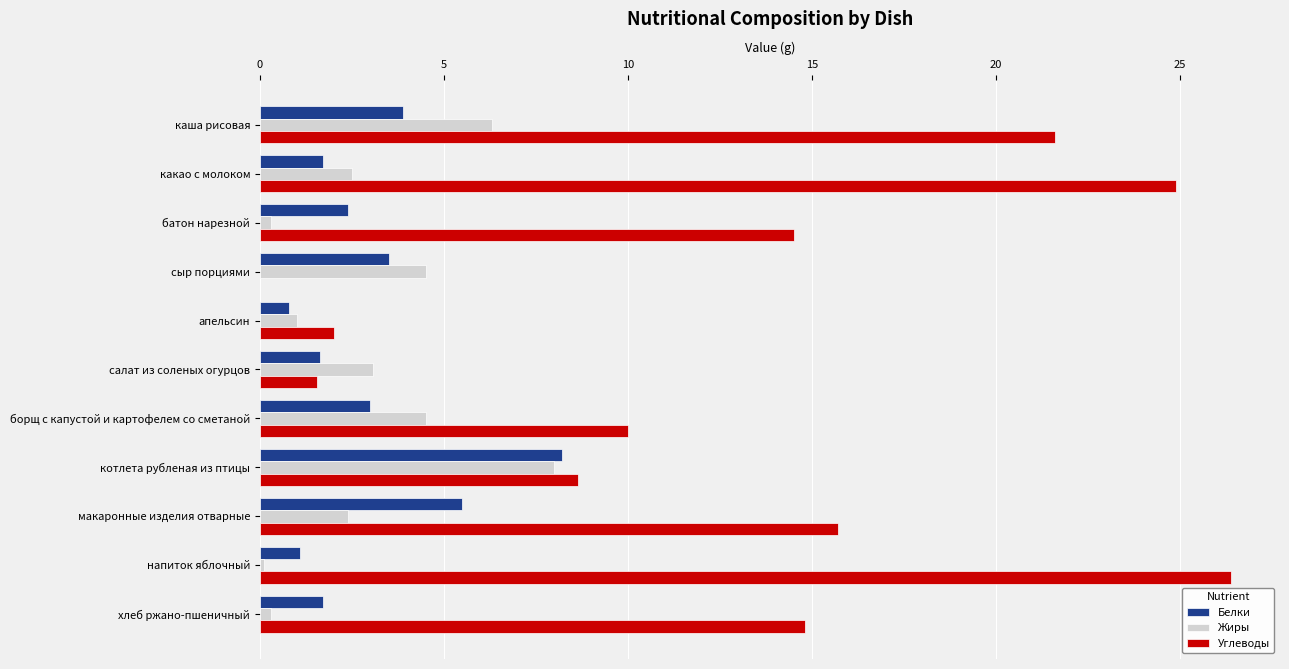

Which series has the largest total across all categories?

Углеводы